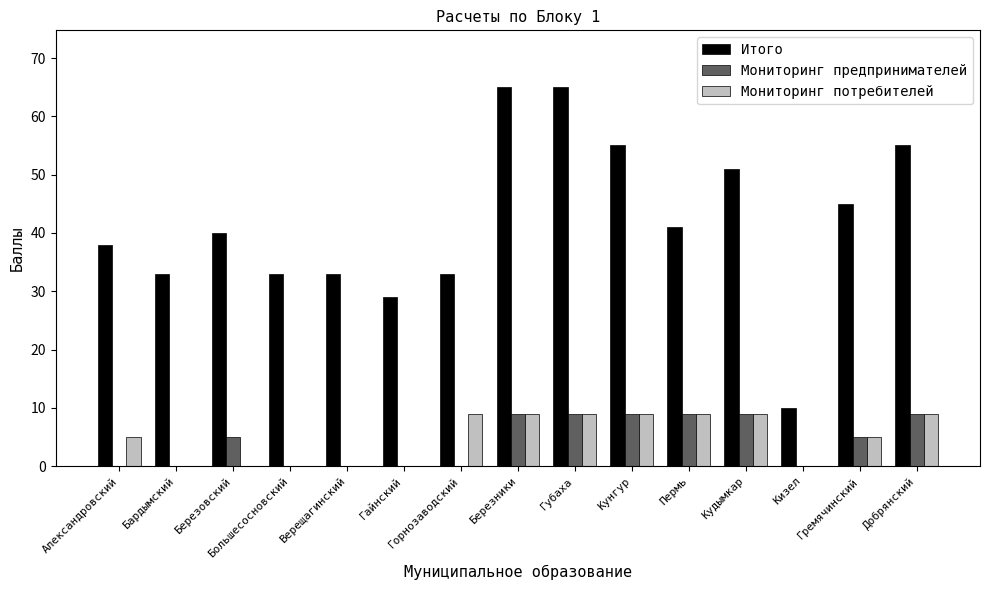

How many series are shown in this chart?

3